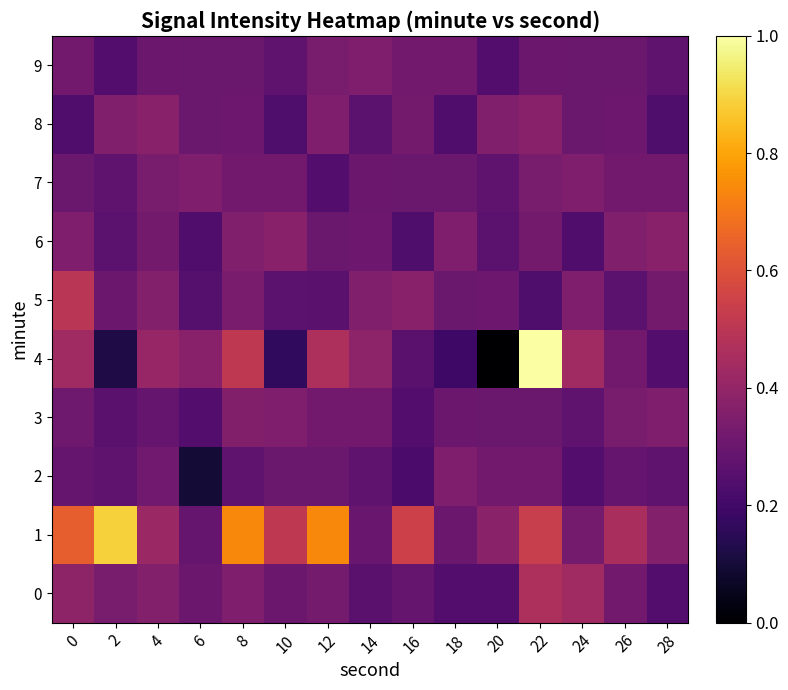

Between 24 and 4, which is larger?

24